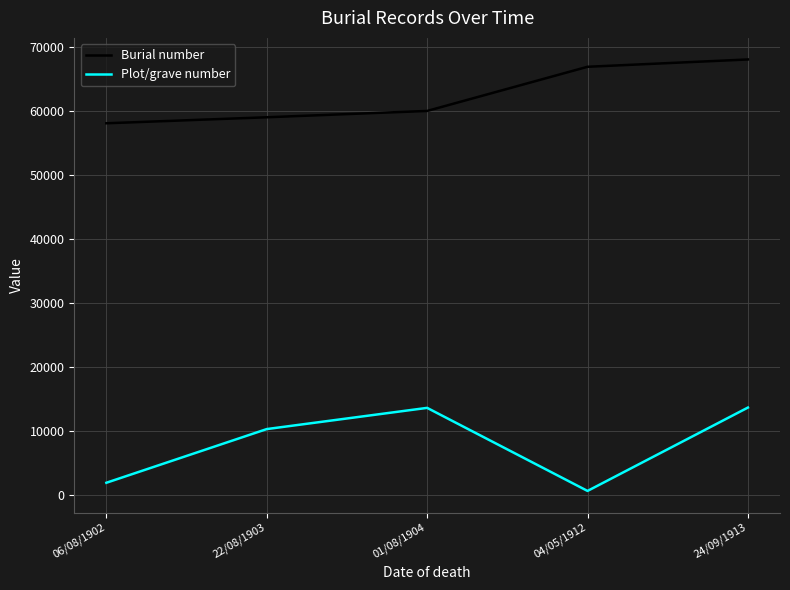

True or false: Plot/grave number and Burial number intersect in this chart.

False